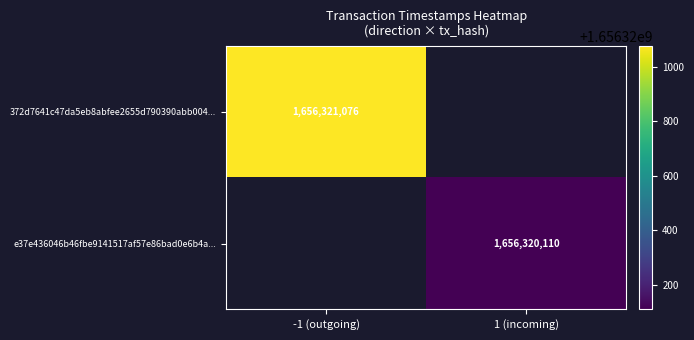

Rank the categories by 372d7641c47da5eb8abfee2655d790390abb004 value from highest to lowest.

1, 0